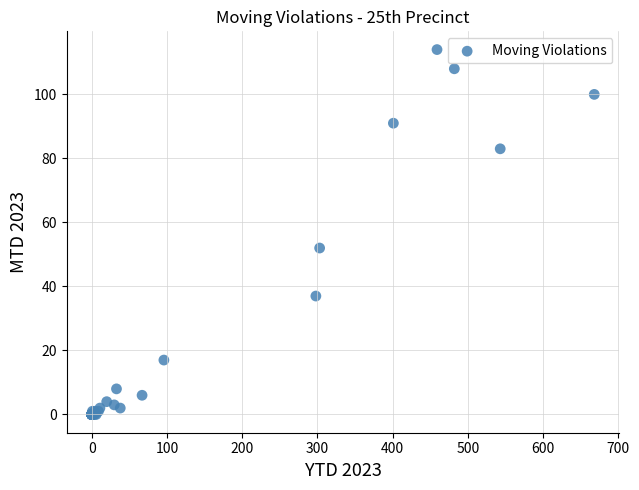

What Y value in the scatter plot is closest to 57?

52